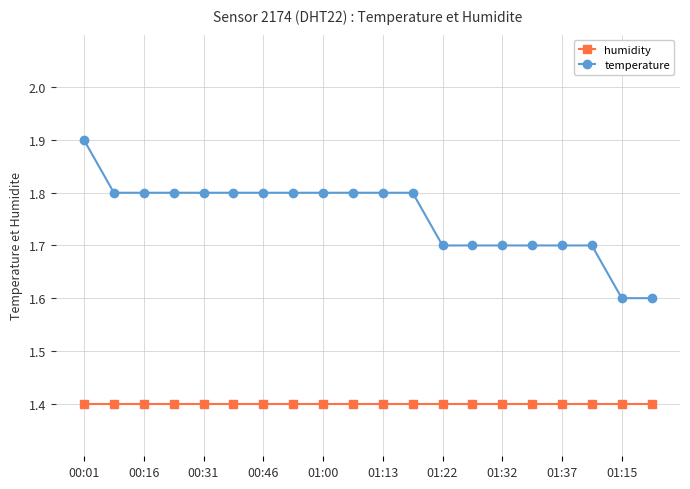

What is the average value of the humidity series?

1.4